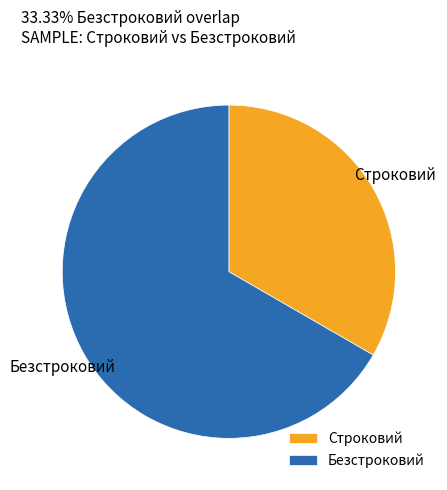

Which category accounts for the majority?

Безстроковий